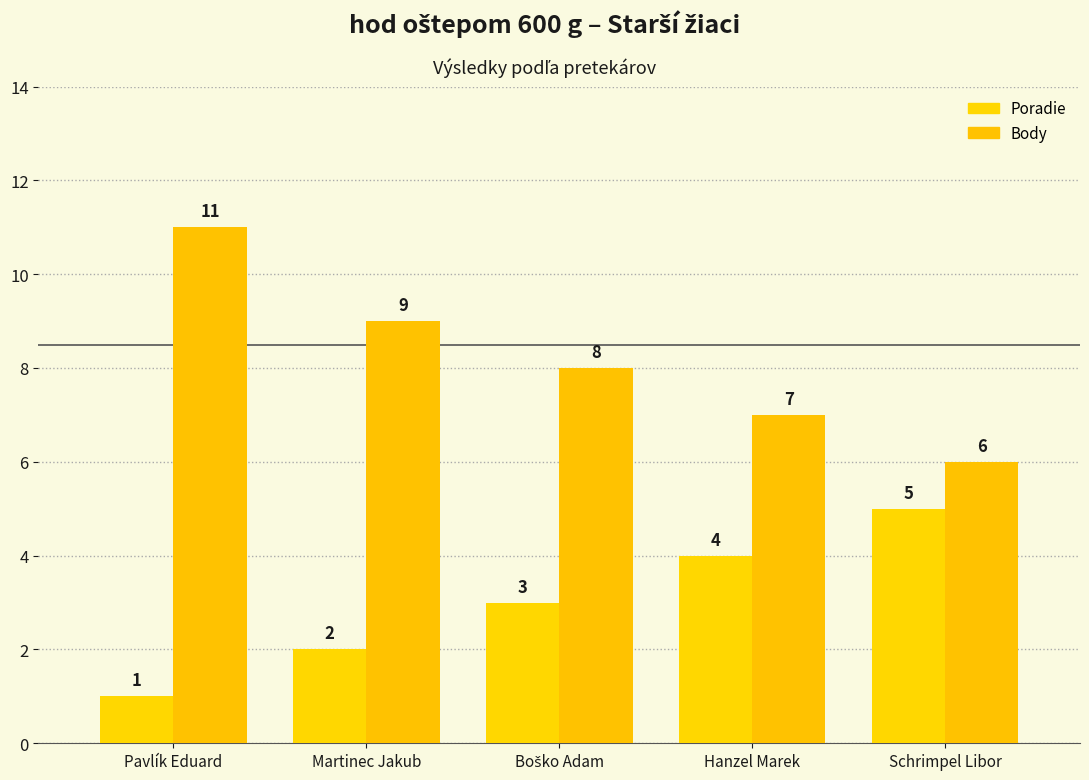

Rank the series by their maximum value, from highest to lowest.

Body, Poradie